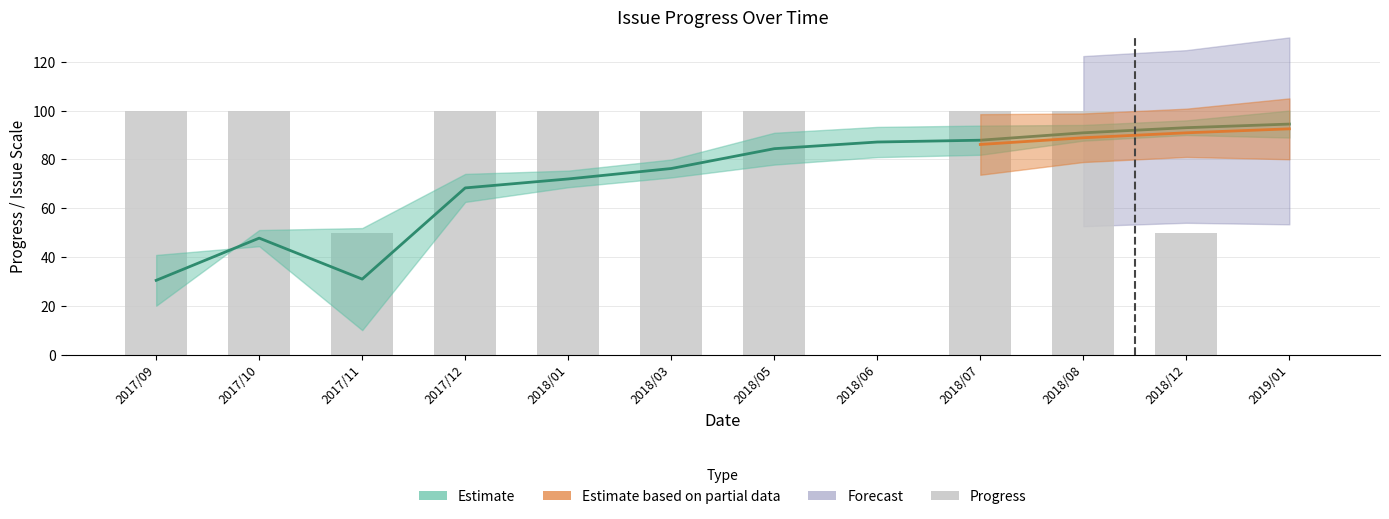

Count the values in the range 50 to 100.

10